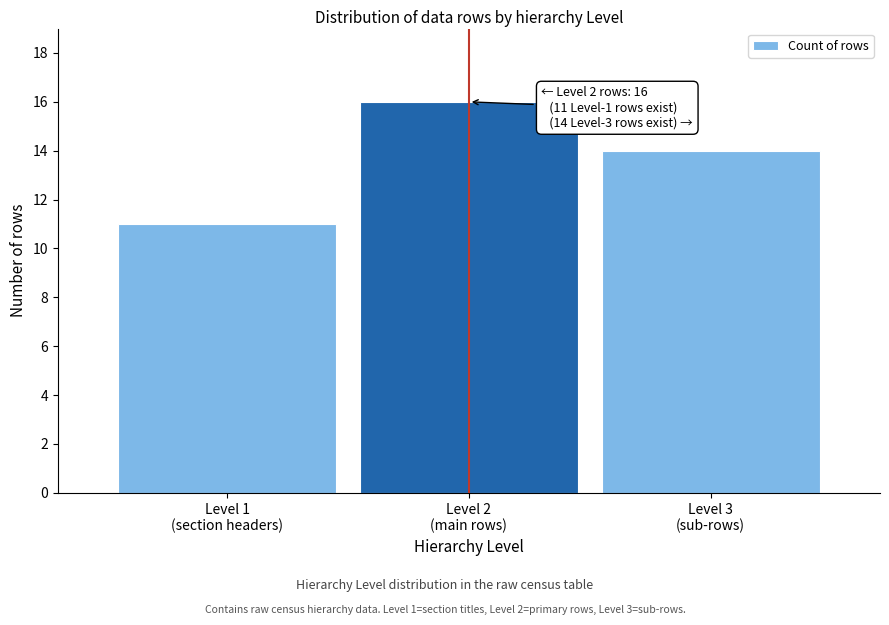

Reading left to right, what are all the values shown in this chart?

11	16	14